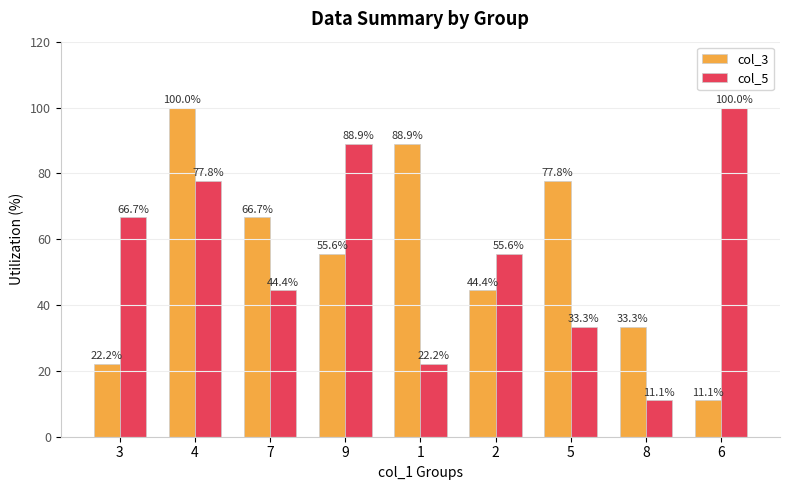

Between 3 and 5, which series saw the biggest shift?

col_3